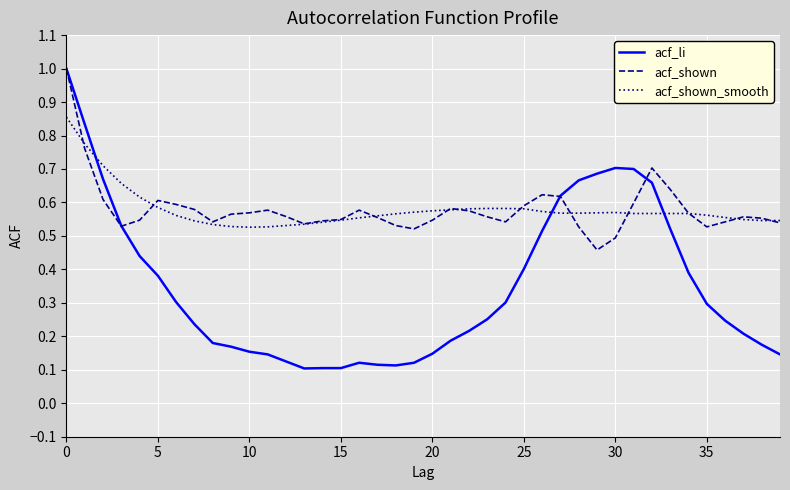

Which series has the largest range (max minus min)?

acf_li